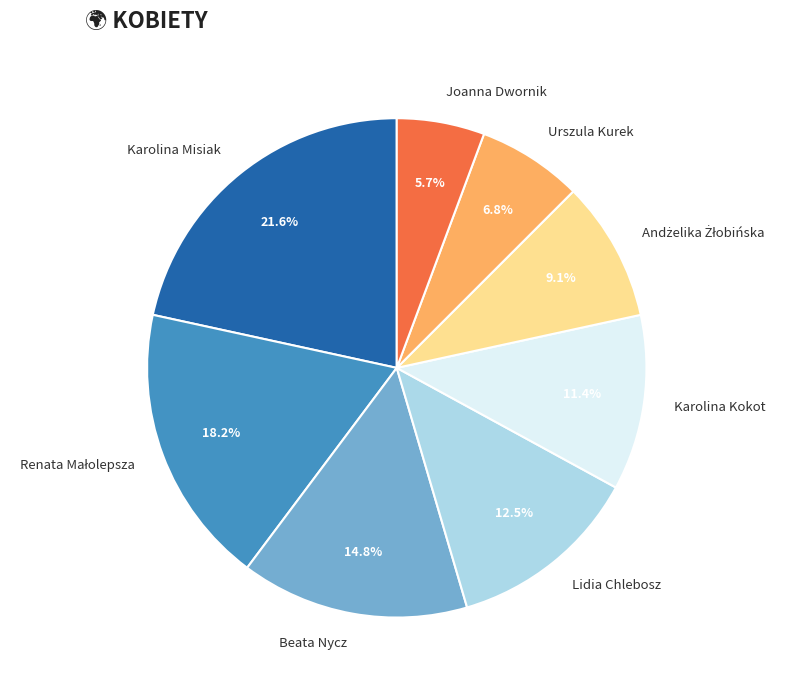

How many segments does this pie chart have?

8